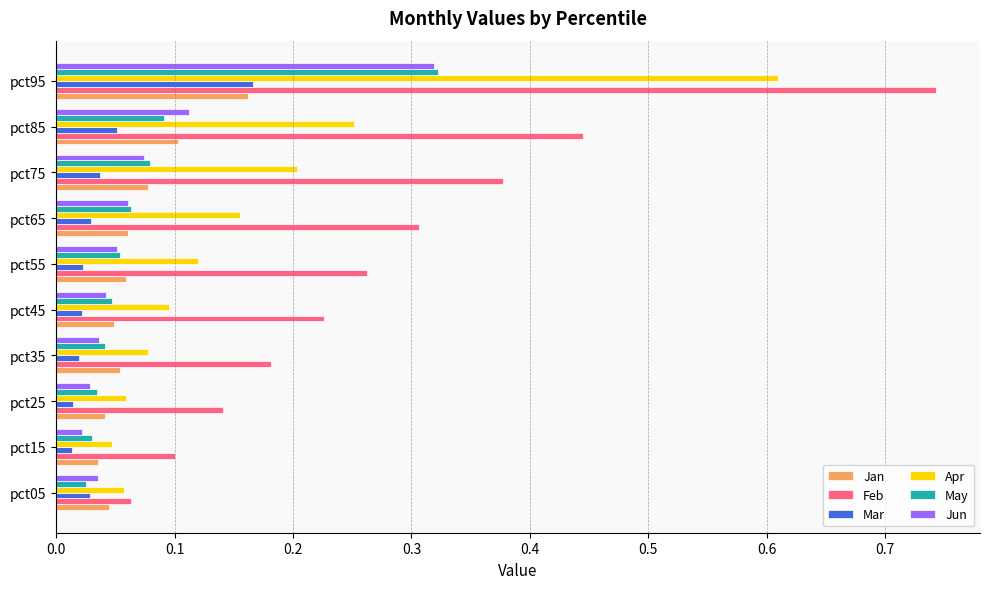

What is the sum of all Apr values?

1.7